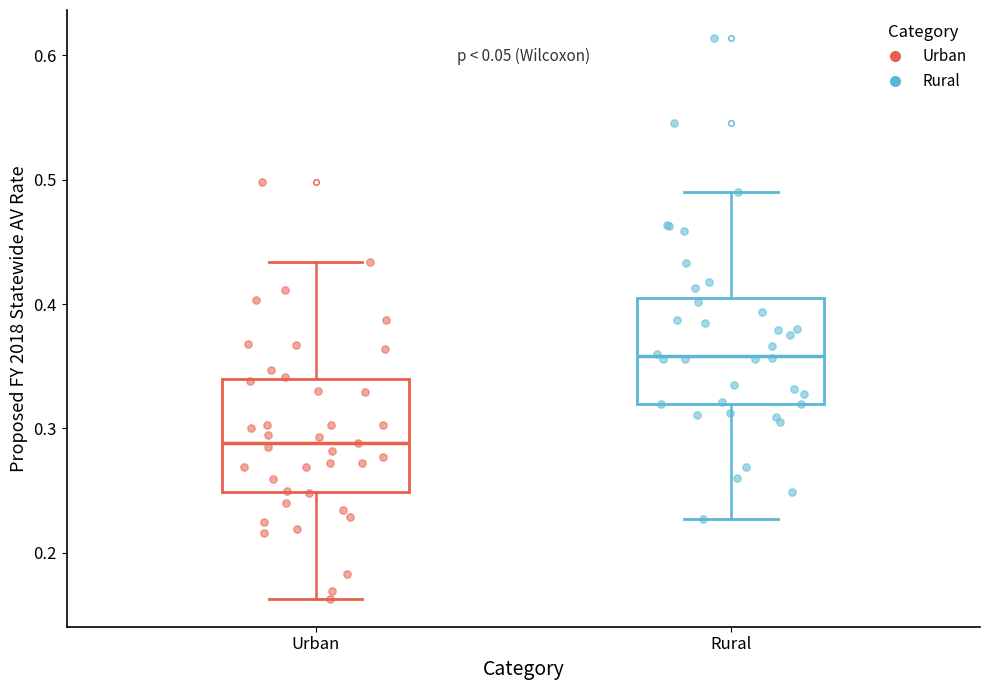

Reading left to right, transcribe this box plot: for each box, give where its median line is, the range the box spans, and where its two whiskers end, as read against the y-axis. The values are not printed on the chart, so give them approximately, as read against the axis.

Urban: median 0.29, box 0.25 to 0.34, whiskers 0.16 to 0.43
Rural: median 0.36, box 0.32 to 0.40, whiskers 0.23 to 0.49